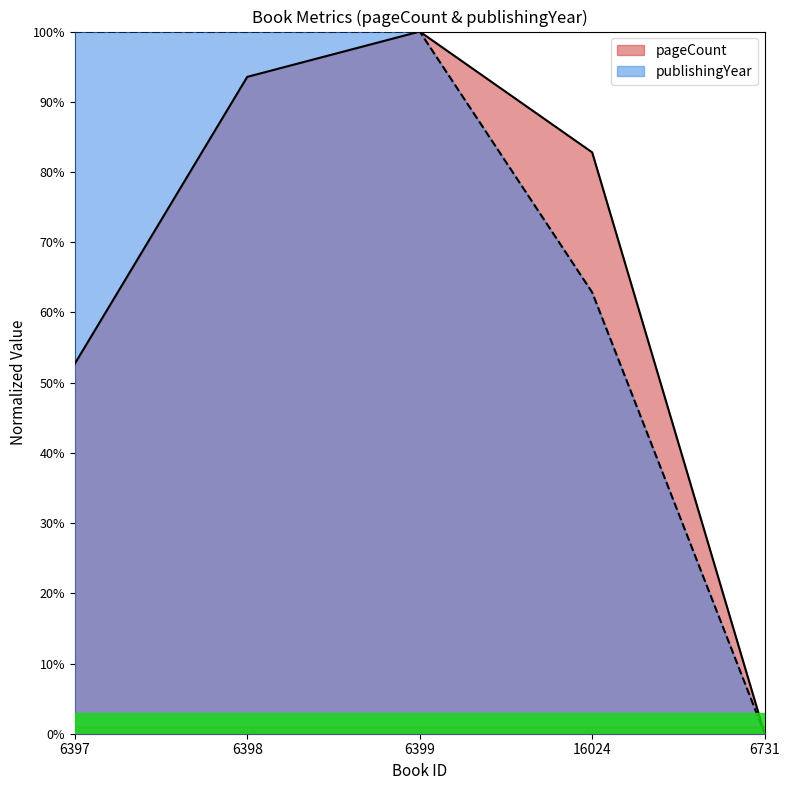

How many values in the publishingYear series are below 100?

2